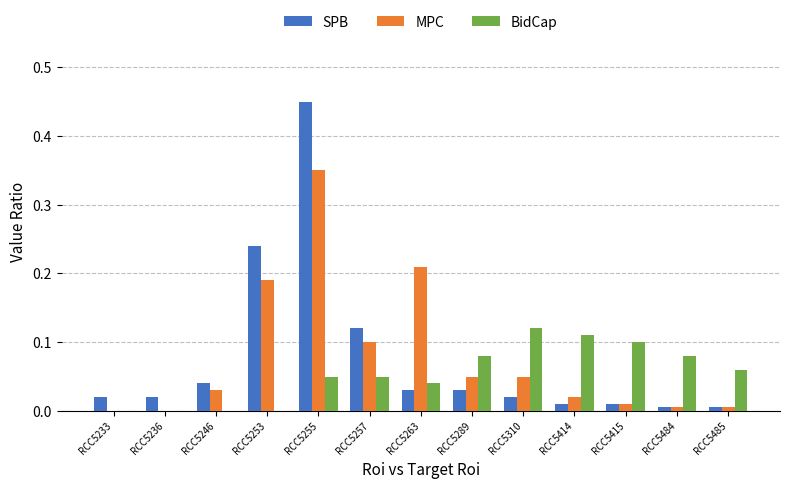

At which category does the chart reach its peak across all series?

RCC5255